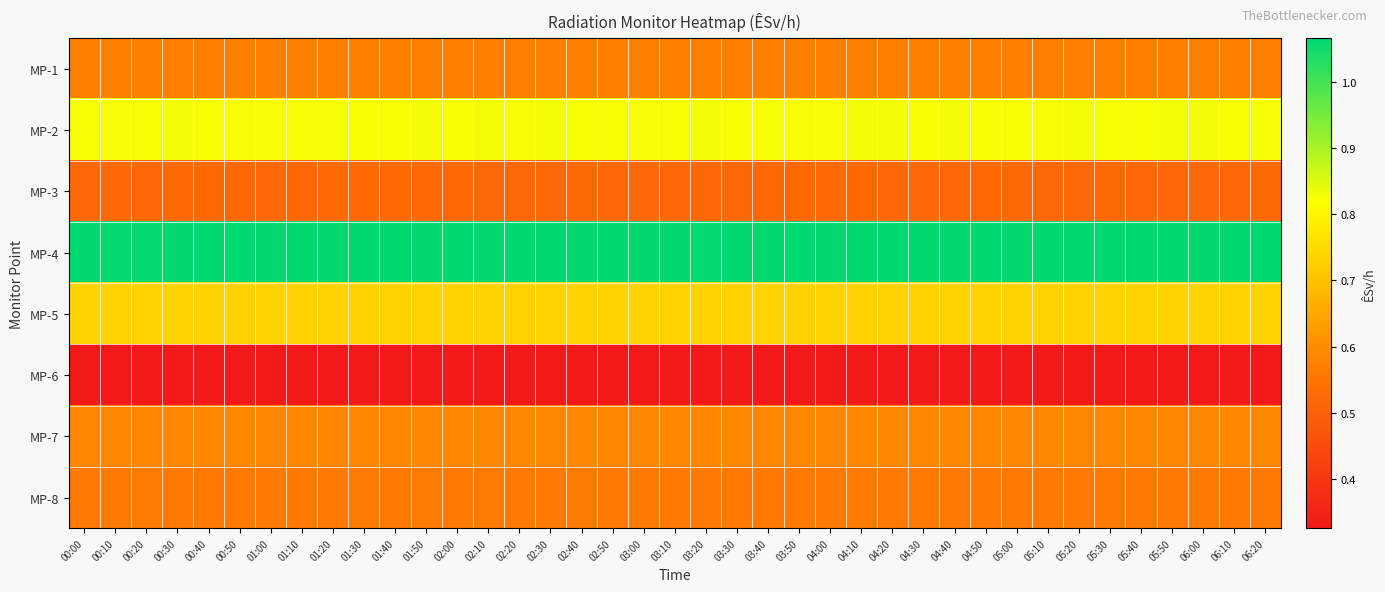

List the series in order of their peak value, highest first.

MP-4, MP-2, MP-5, MP-7, MP-1, MP-8, MP-3, MP-6